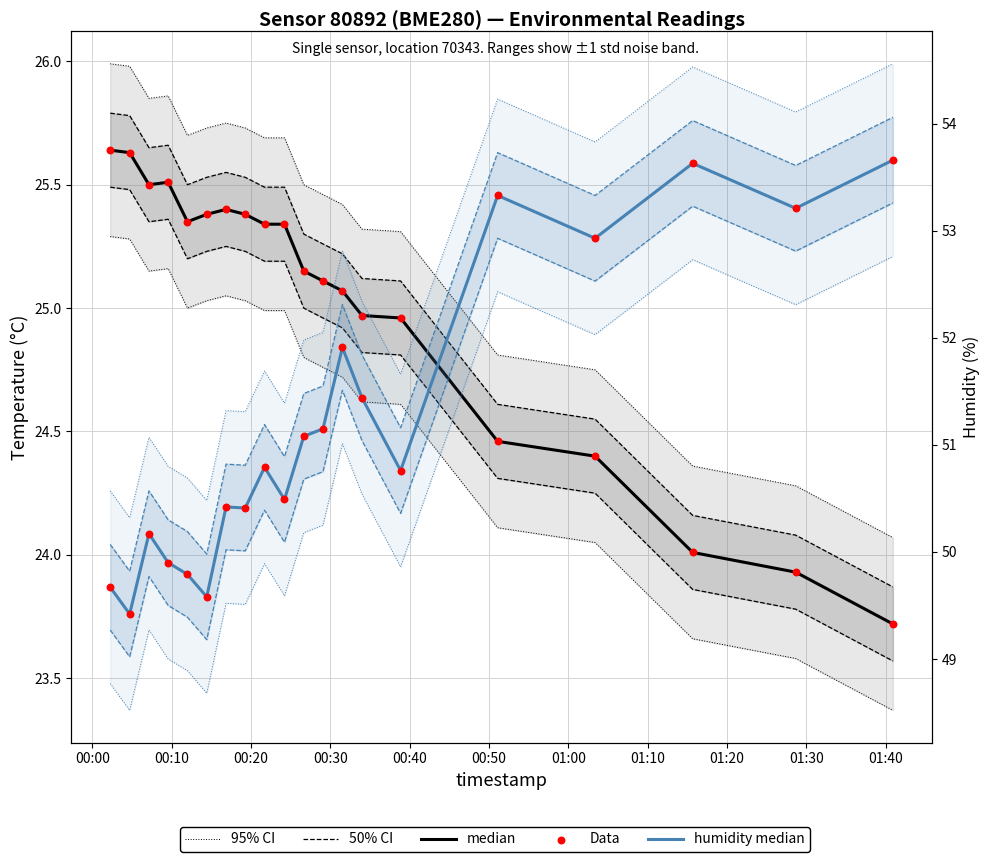

Is the value of 95% CI at 00:40 greater than the value of humidity median at 00:10?

No